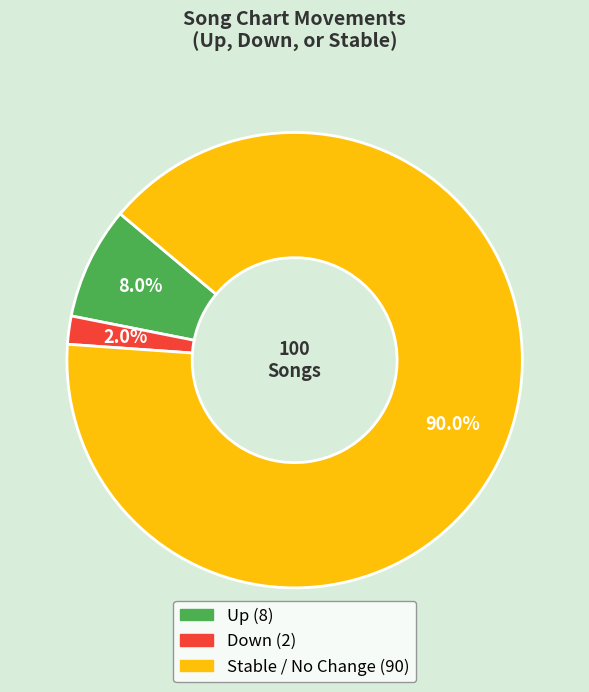

Is there a majority slice in this chart?

Yes